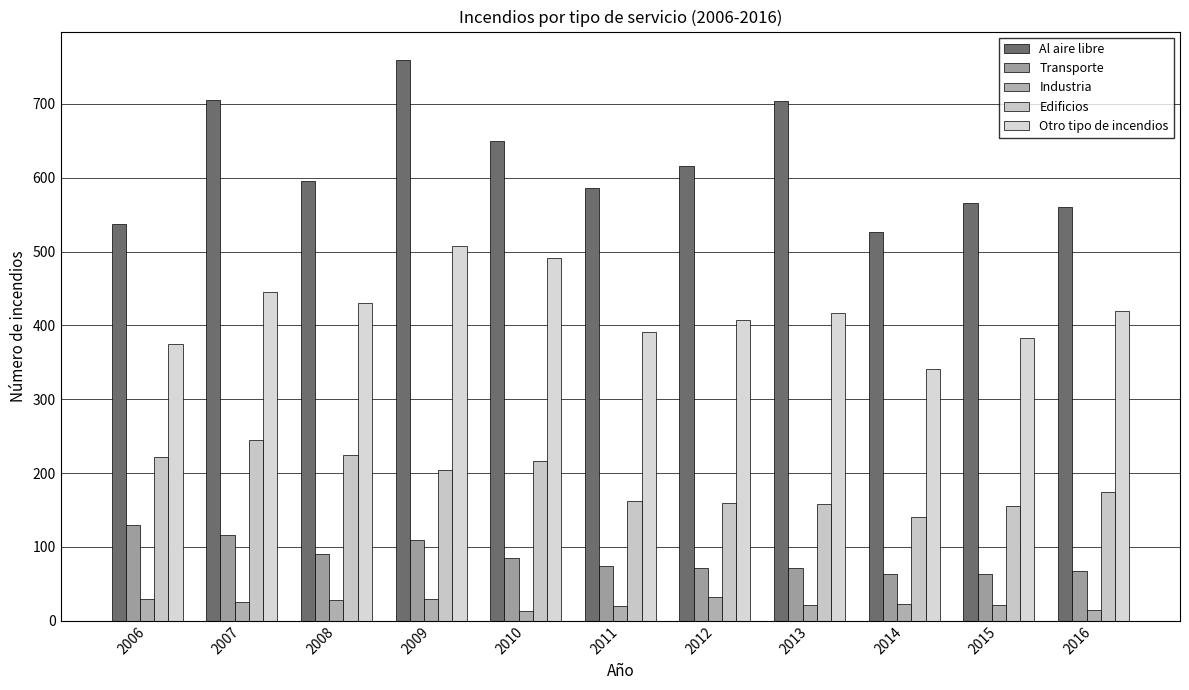

Is the value of Transporte at 2011 greater than the value of Edificios at 2012?

No